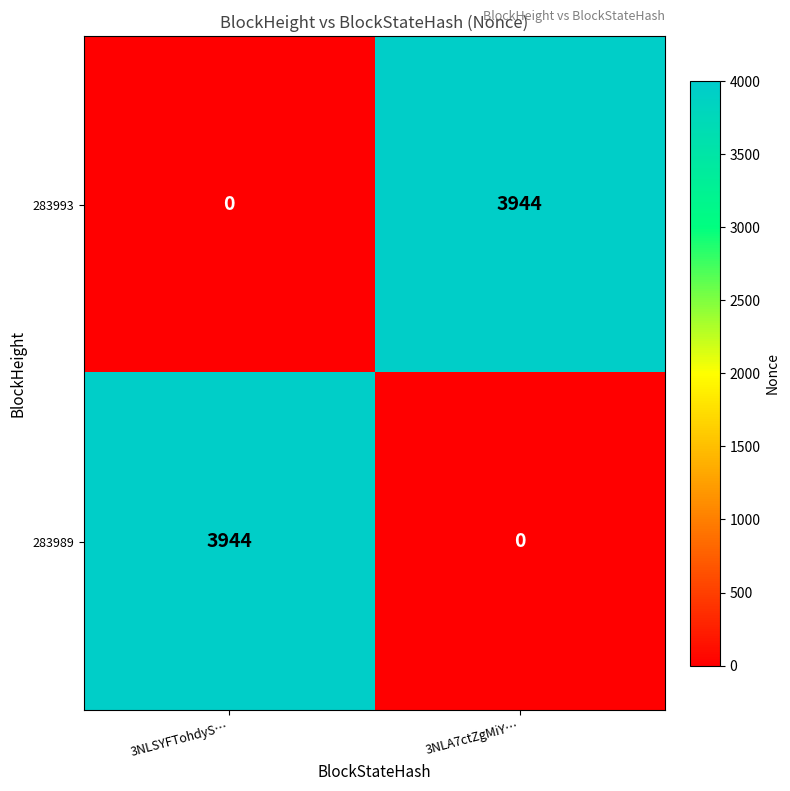

Is the value of 283993 at 3NLSYFTohdyS… greater than the value of 283989 at 3NLSYFTohdyS…?

No